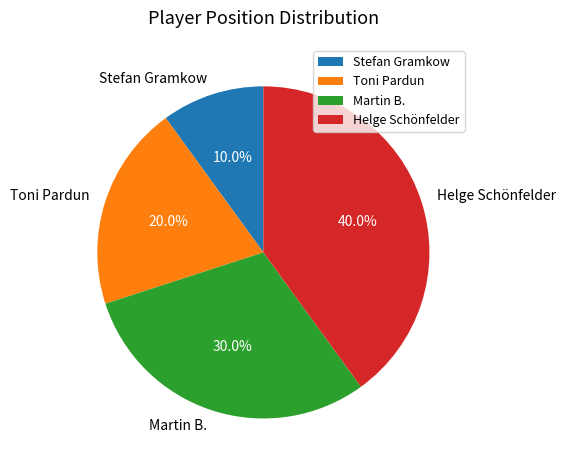

Does Toni Pardun represent more than half of the total?

No